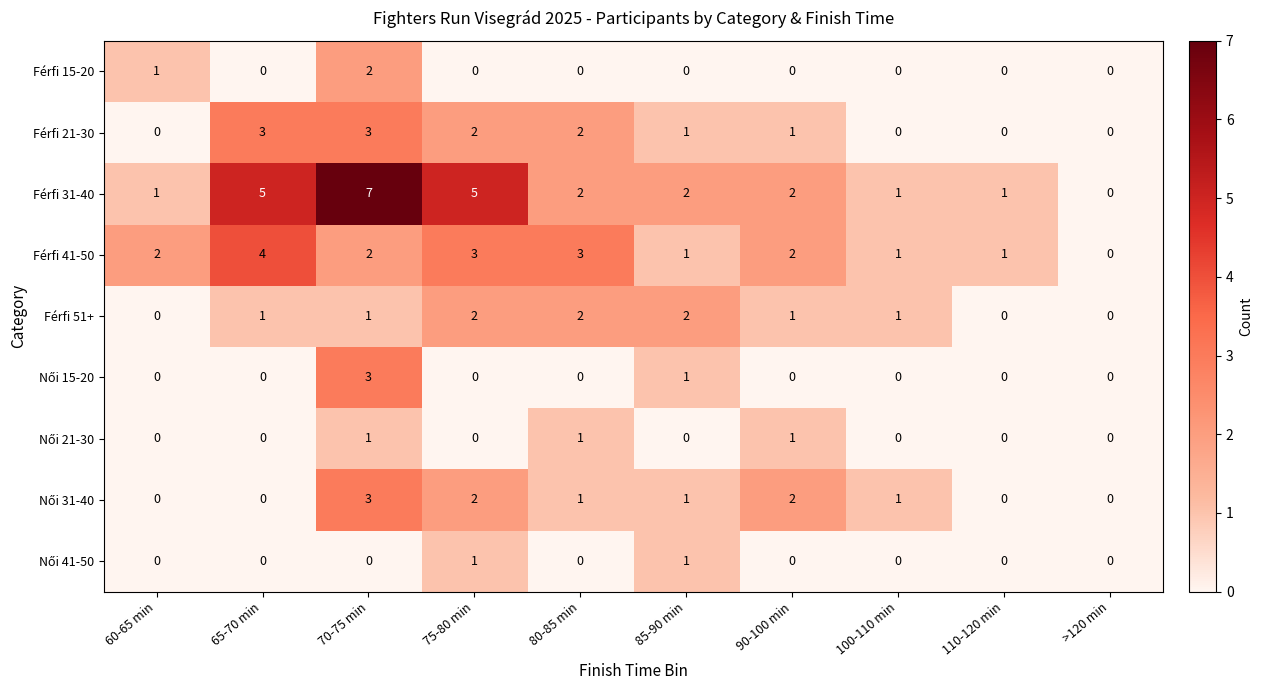

What is the difference between the highest and lowest values at 75-80 min?

5